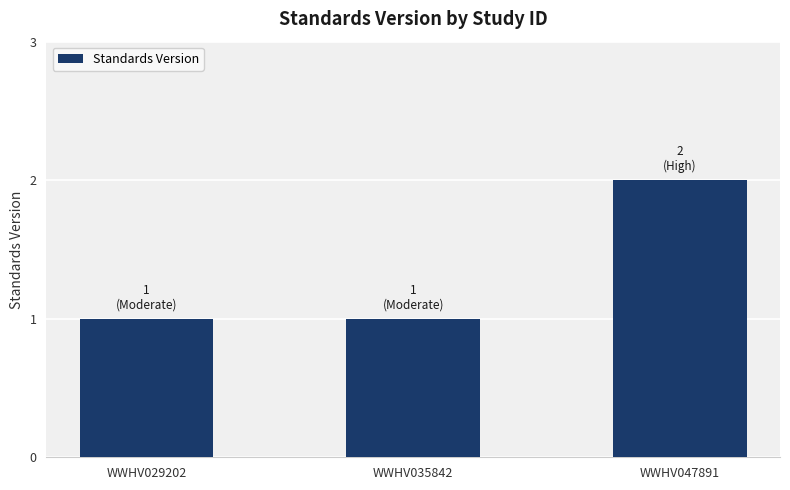

What is the sum of all values?

4